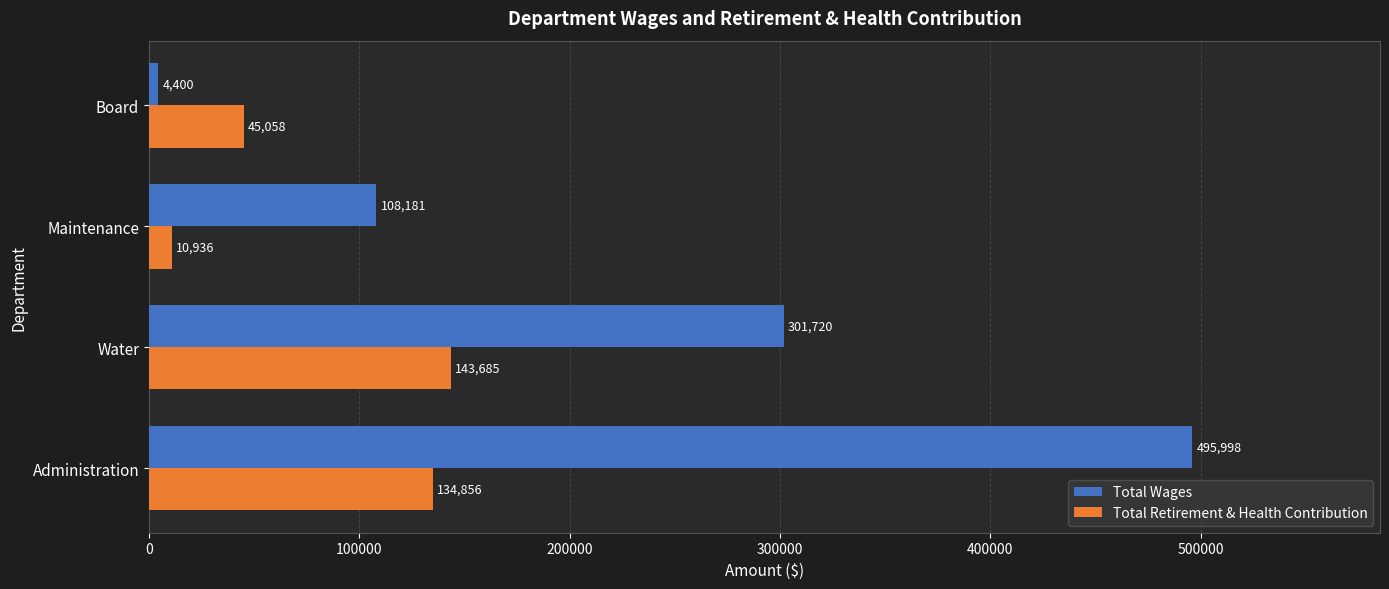

What value does the Total Wages series have at Maintenance?

108181